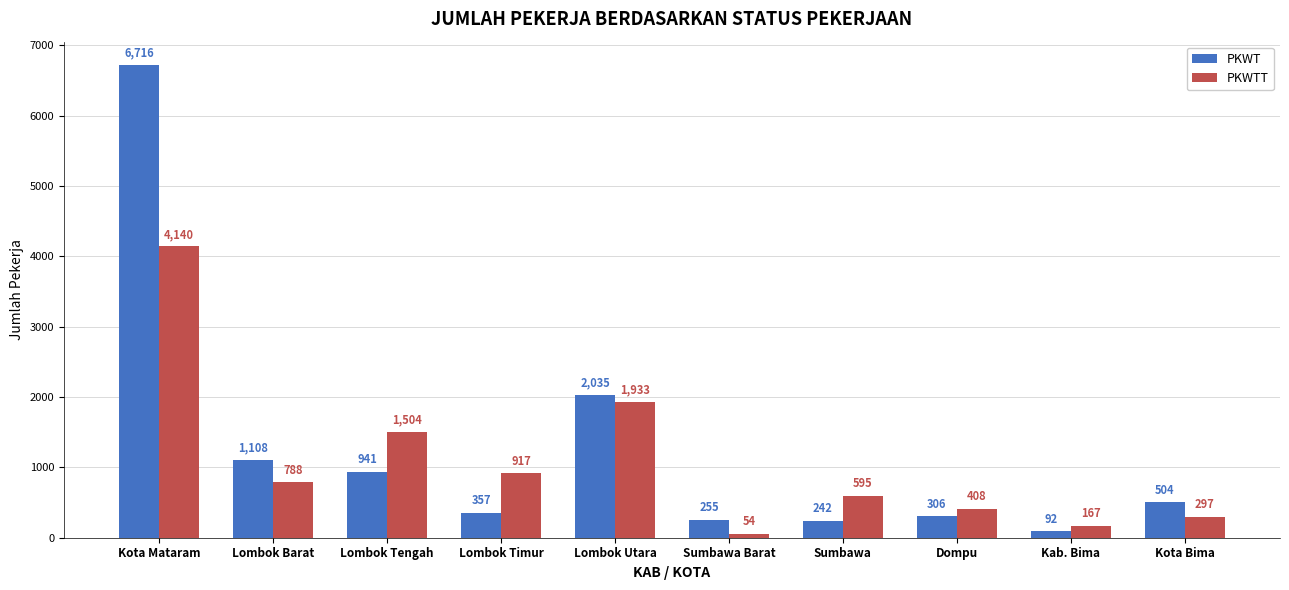

What is the label of the 7th bar from the right?

Lombok Timur